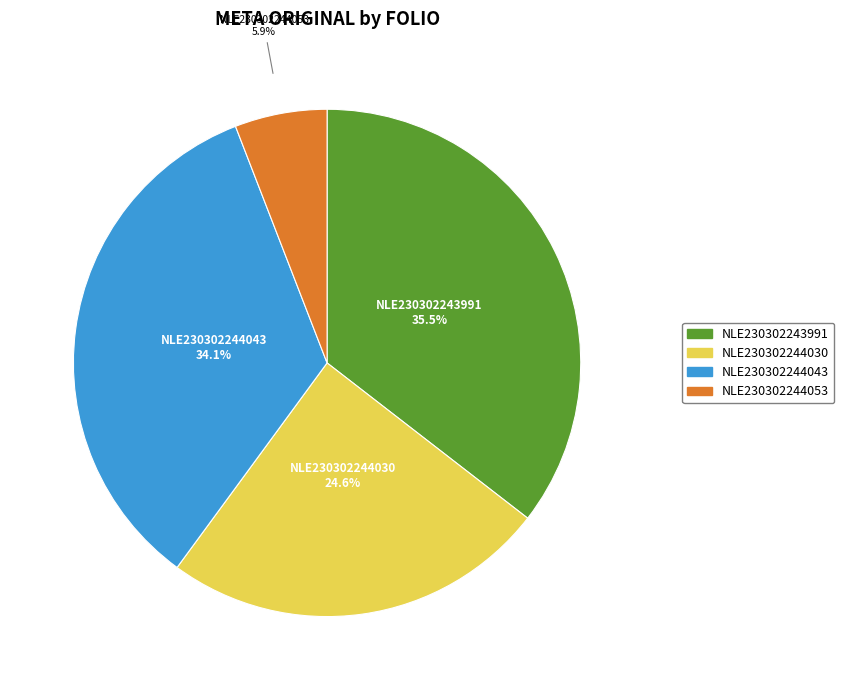

Is it true that NLE230302244053 is 6% of the pie?

True